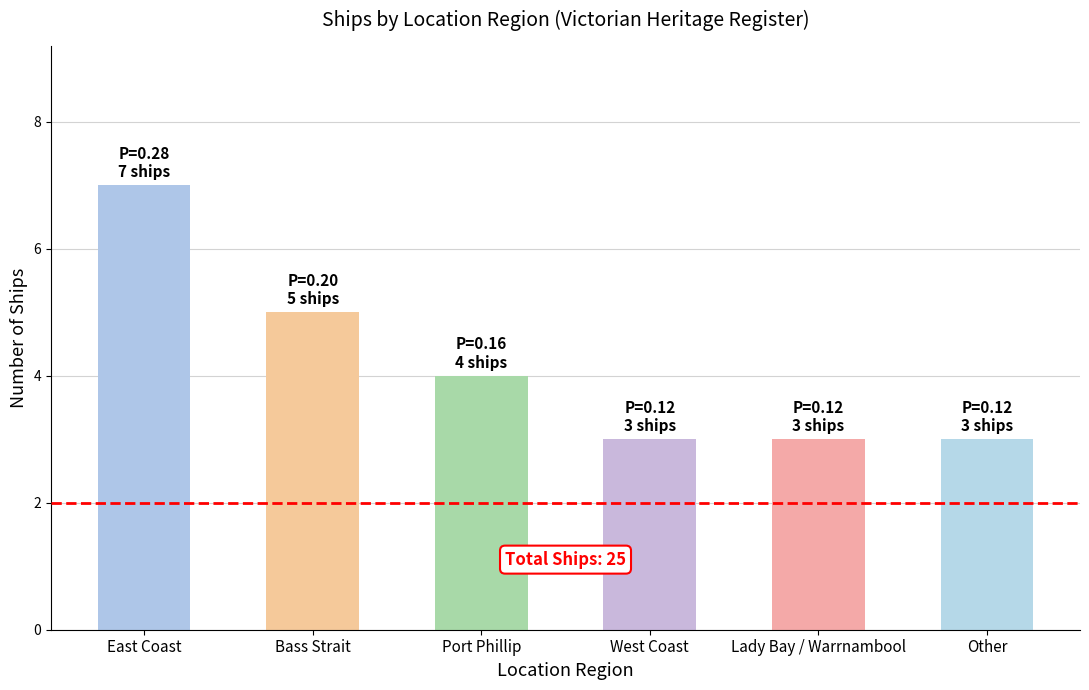

What is the sum of all values?

25